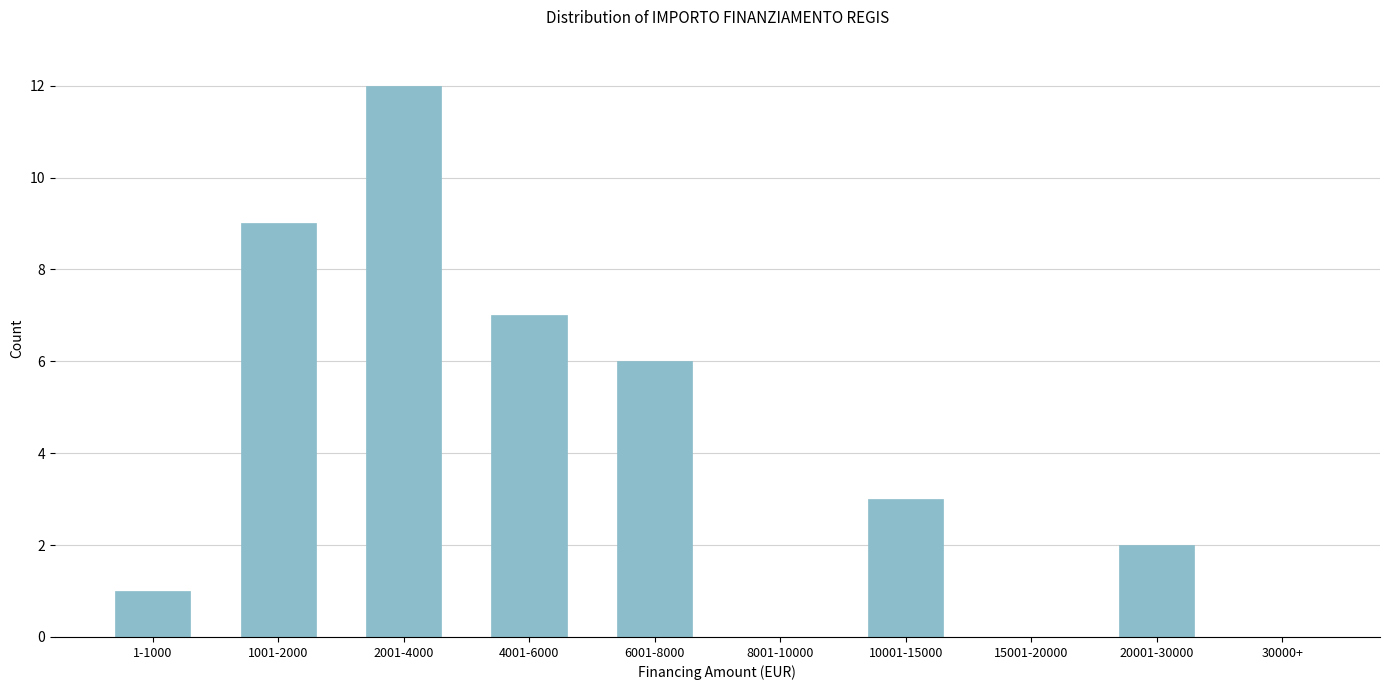

Reading right to left, what are all the values shown in this chart?

30000+=0	20001-30000=2	15001-20000=0	10001-15000=3	8001-10000=0	6001-8000=6	4001-6000=7	2001-4000=12	1001-2000=9	1-1000=1